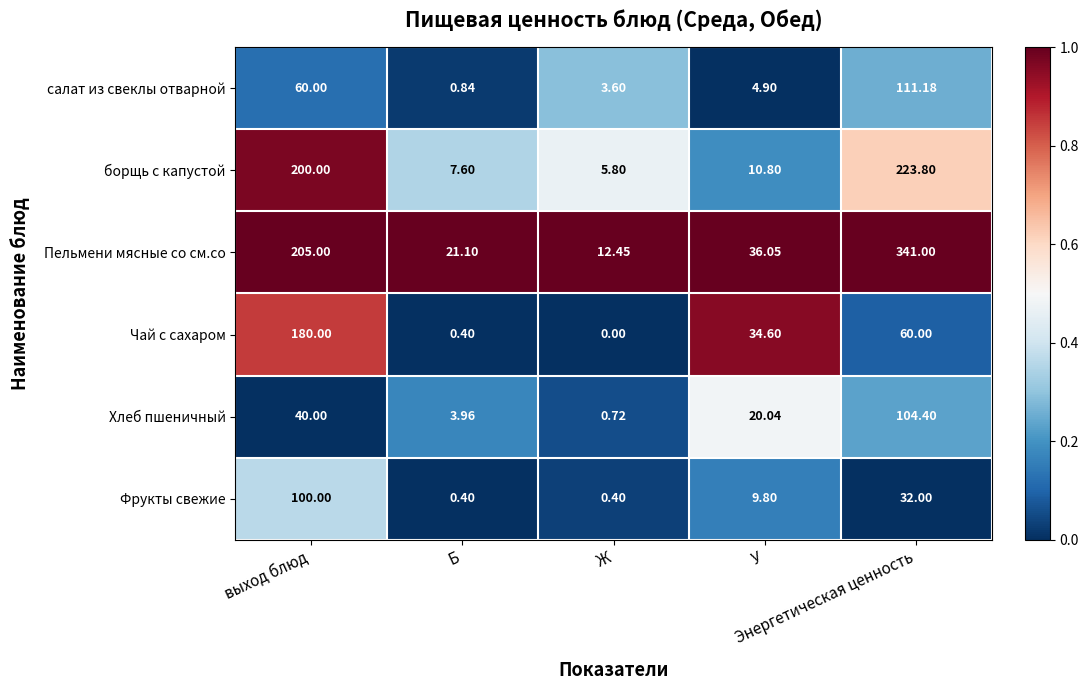

Which category has the highest value across all series?

Энергетическая ценность